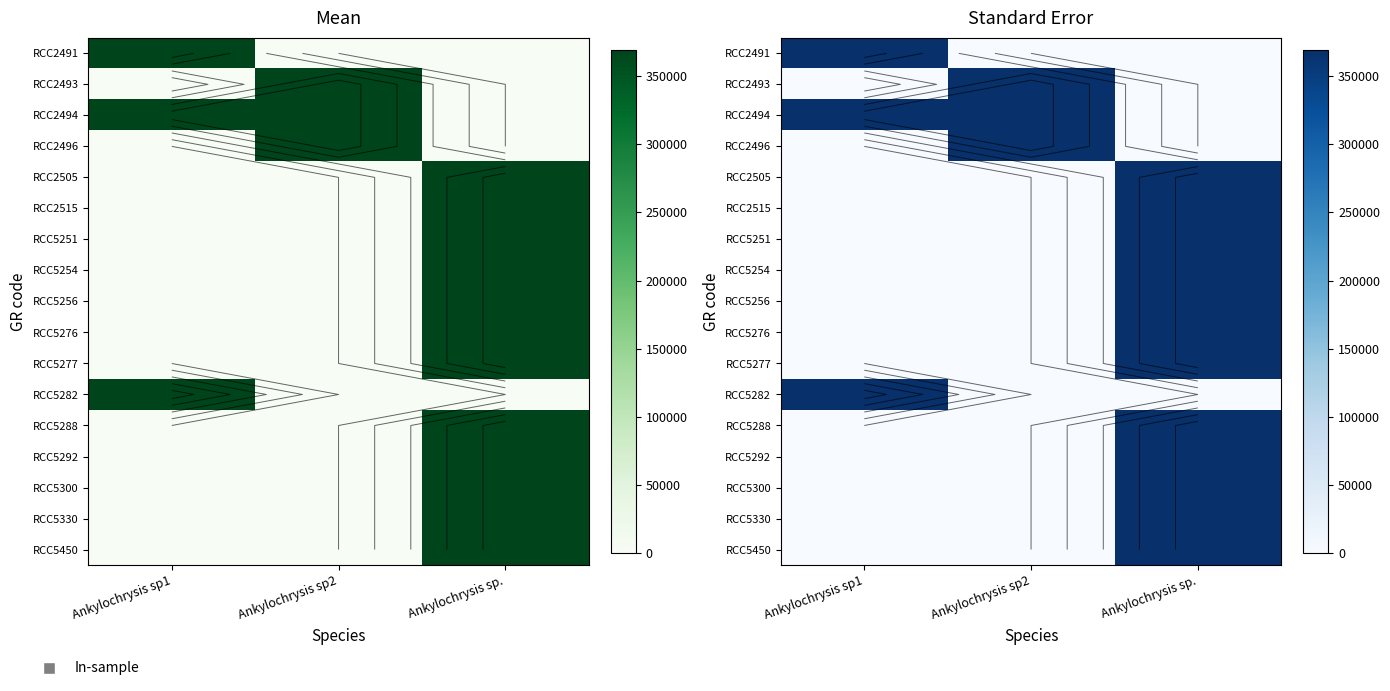

Which has a higher value, Ankylochrysis sp. or Ankylochrysis sp2?

Ankylochrysis sp.